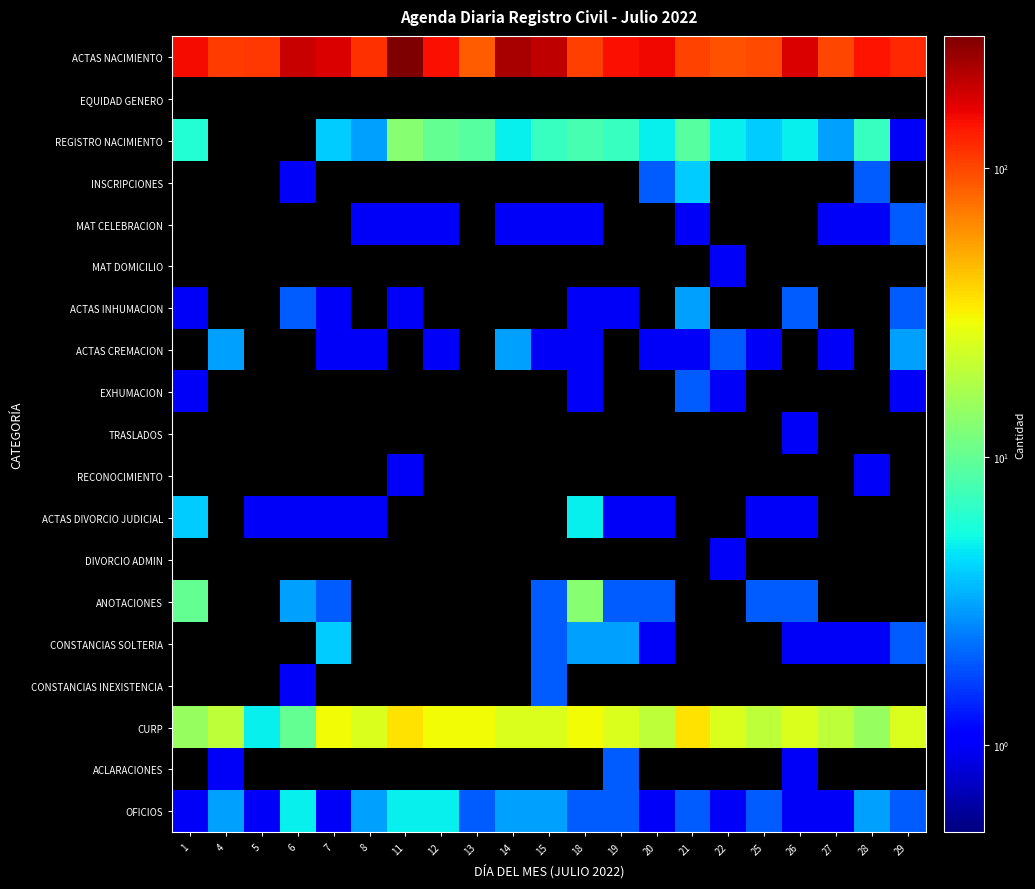

Rank the series by their maximum value, from highest to lowest.

ACTAS NACIMIENTO, CURP, REGISTRO NACIMIENTO, ANOTACIONES, ACTAS DIVORCIO JUDICIAL, OFICIOS, INSCRIPCIONES, CONSTANCIAS SOLTERIA, ACTAS INHUMACION, ACTAS CREMACION, MAT CELEBRACION, EXHUMACION, CONSTANCIAS INEXISTENCIA, ACLARACIONES, MAT DOMICILIO, TRASLADOS, RECONOCIMIENTO, DIVORCIO ADMIN, EQUIDAD GENERO